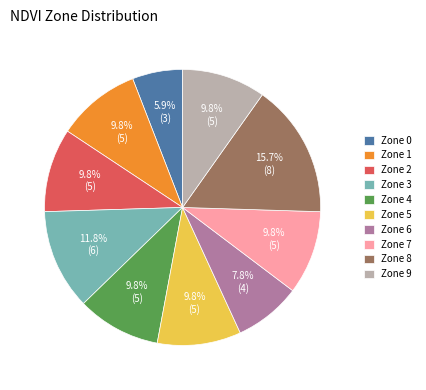

Does any single category account for the majority?

No